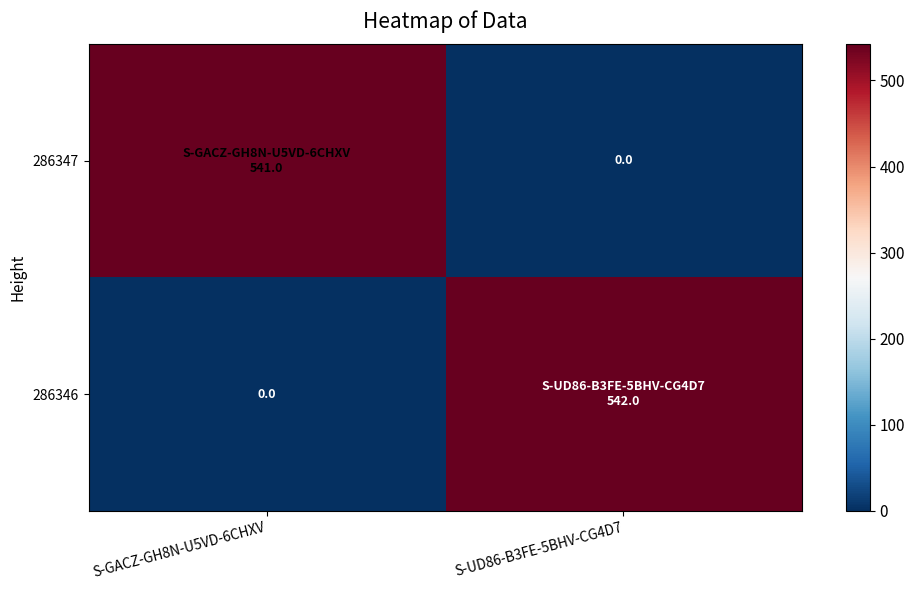

What is the total value across all series at S-GACZ-GH8N-U5VD-6CHXV?

541